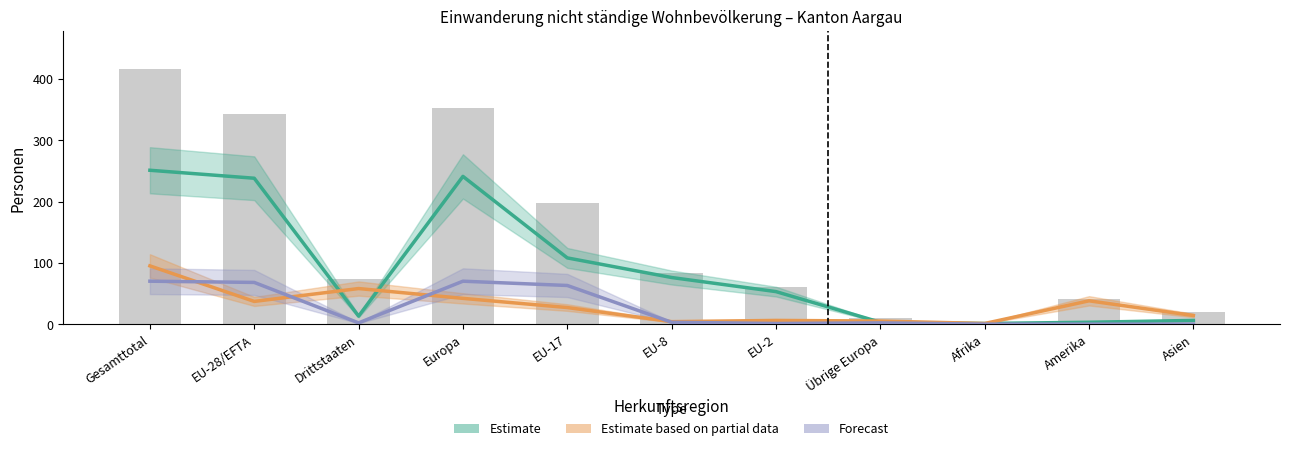

At which label does Forecast first exceed 2?

Gesamttotal